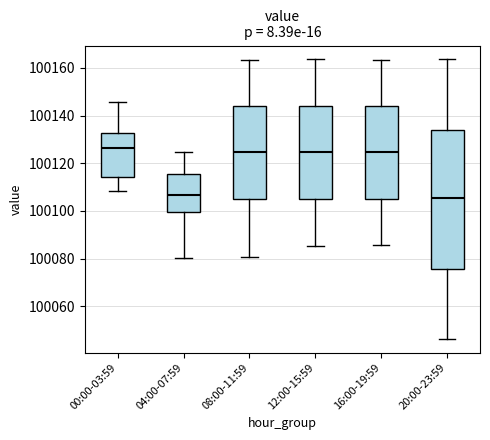

Where is the upper edge of the box for 00:00-03:59 on the y-axis? The values are not printed on the chart, so give them approximately, as read against the axis.

100132